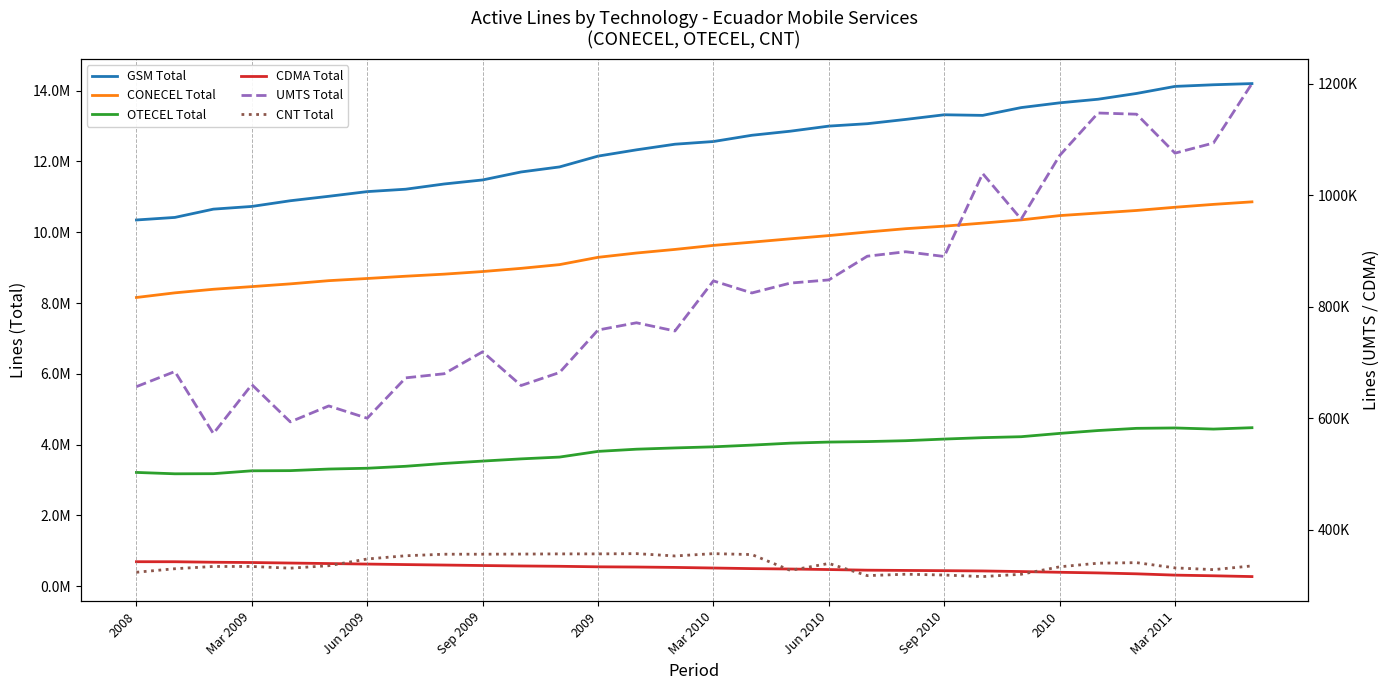

Where does the UMTS Total series first go above 825067?

Mar 2010